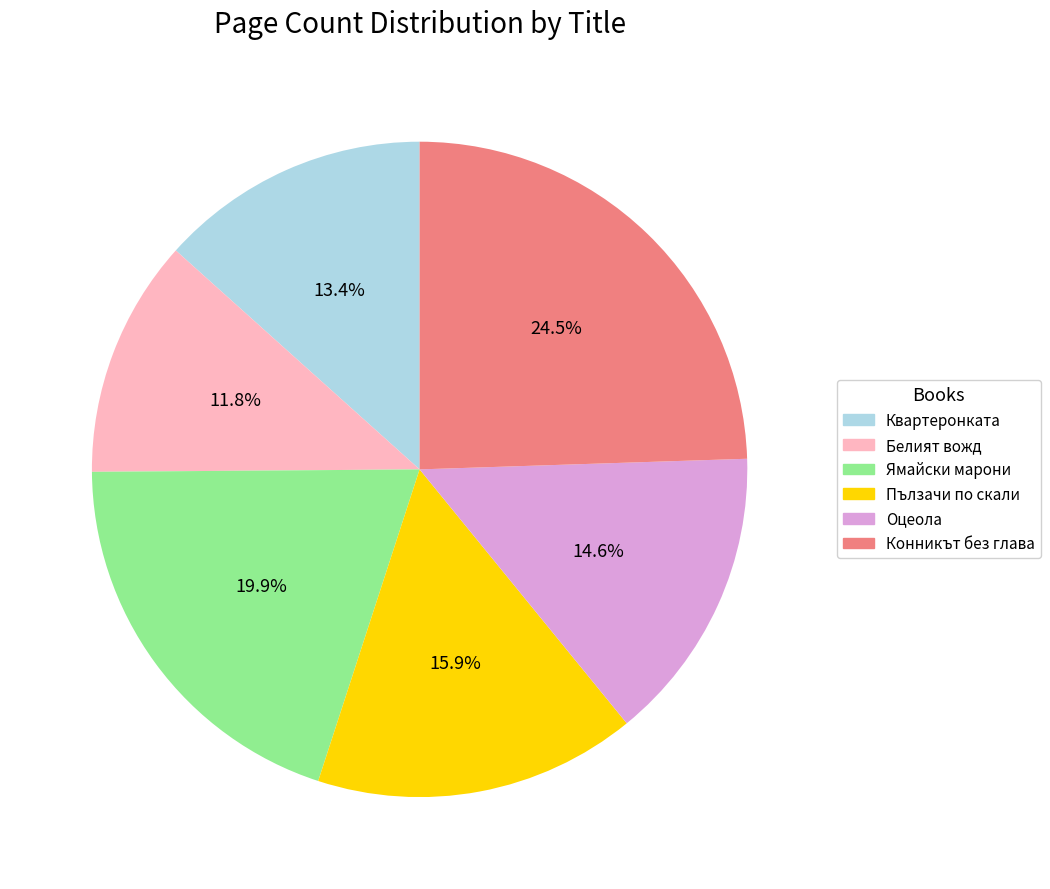

Rank the categories by value from lowest to highest.

Белият вожд, Квартеронката, Оцеола, Пълзачи по скали, Ямайски марони, Конникът без глава